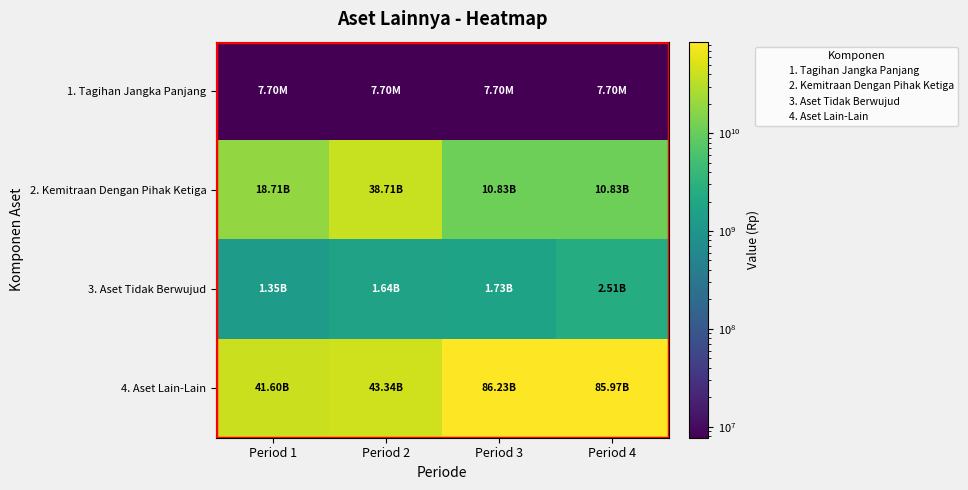

Reading left to right, transcribe all the data shown in this chart.

1. Tagihan Jangka Panjang: Period 1=7700000	Period 2=7700000	Period 3=7700000	Period 4=7700000
2. Kemitraan Dengan Pihak Ketiga: Period 1=18708009235	Period 2=38708009235	Period 3=10829648235	Period 4=10829648235
3. Aset Tidak Berwujud: Period 1=1348963352	Period 2=1640770264	Period 3=1730745776	Period 4=2510385895
4. Aset Lain-Lain: Period 1=41597738984	Period 2=43344635211	Period 3=86225648432	Period 4=85973238382